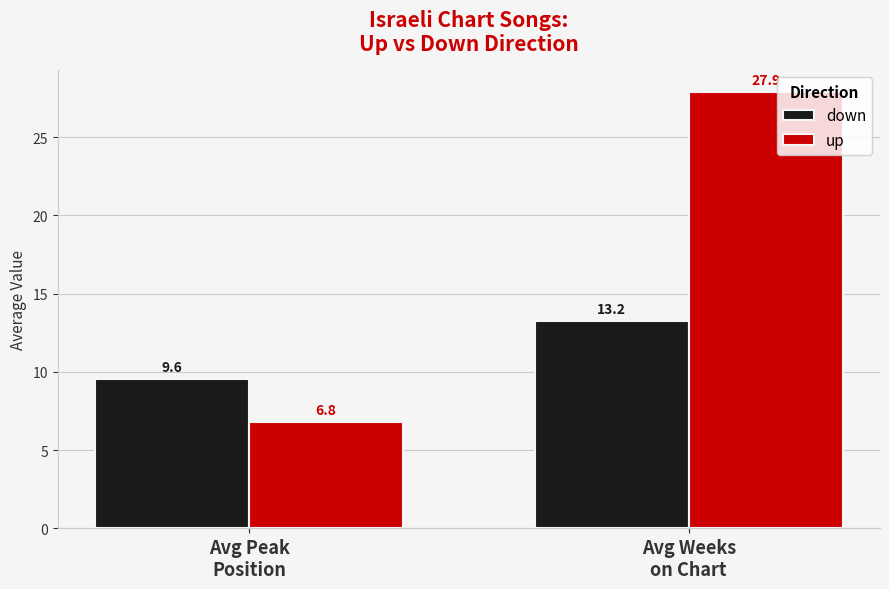

Reading left to right, what are all the values shown in this chart?

down: 9.6	13.2
up: 6.8	27.9